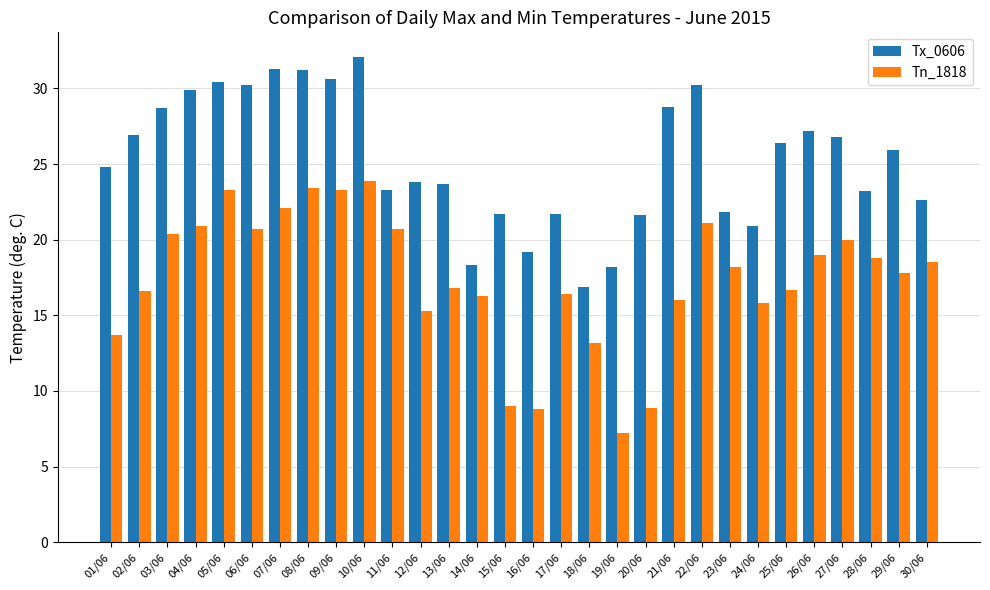

Is the value of Tn_1818 at 09/06 greater than the value of Tx_0606 at 03/06?

No